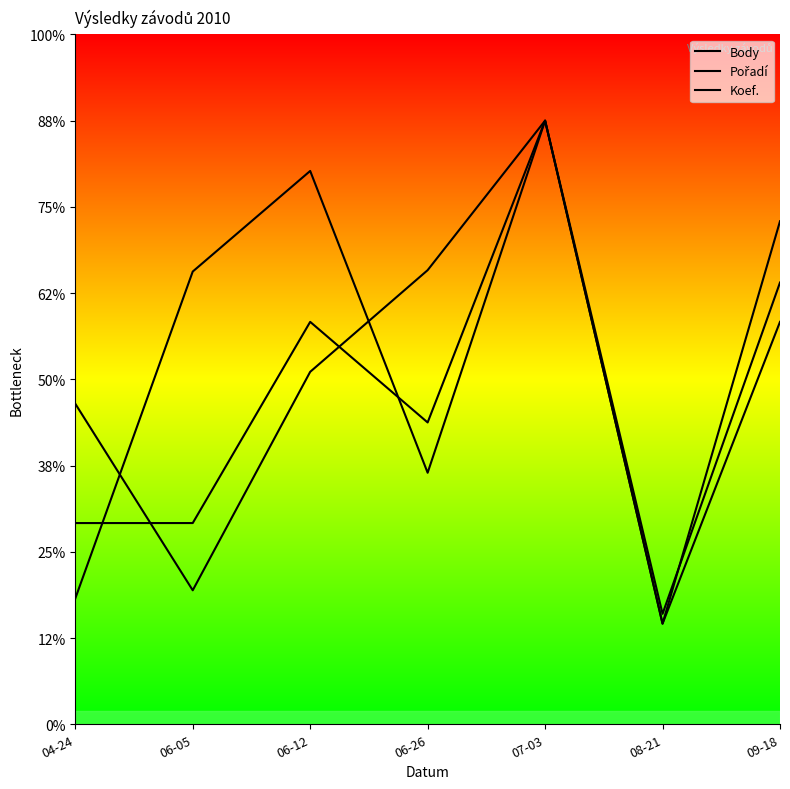

True or false: Pořadí has a value of 784.0 at 06-26.

False